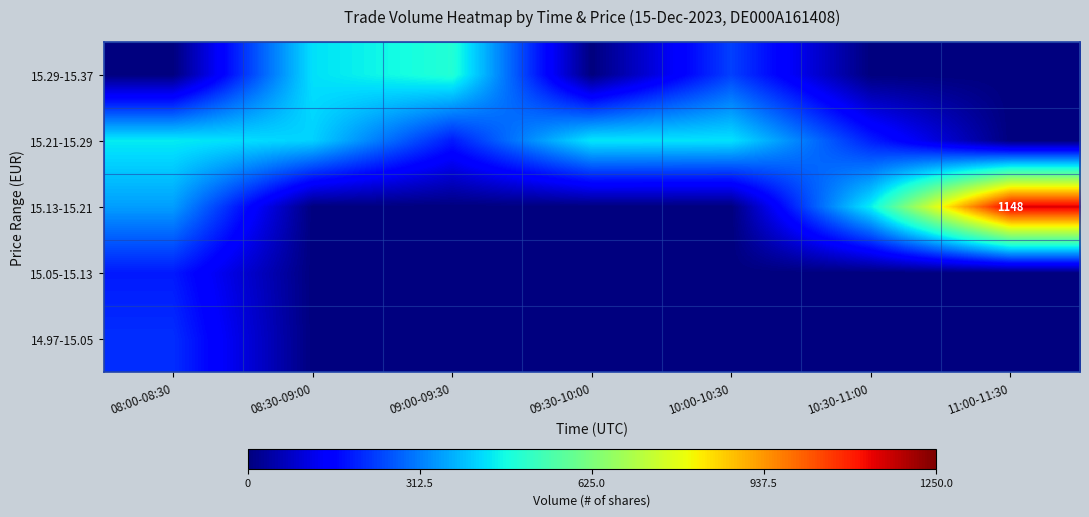

At which category is the sum across all series the highest?

08:00-08:30